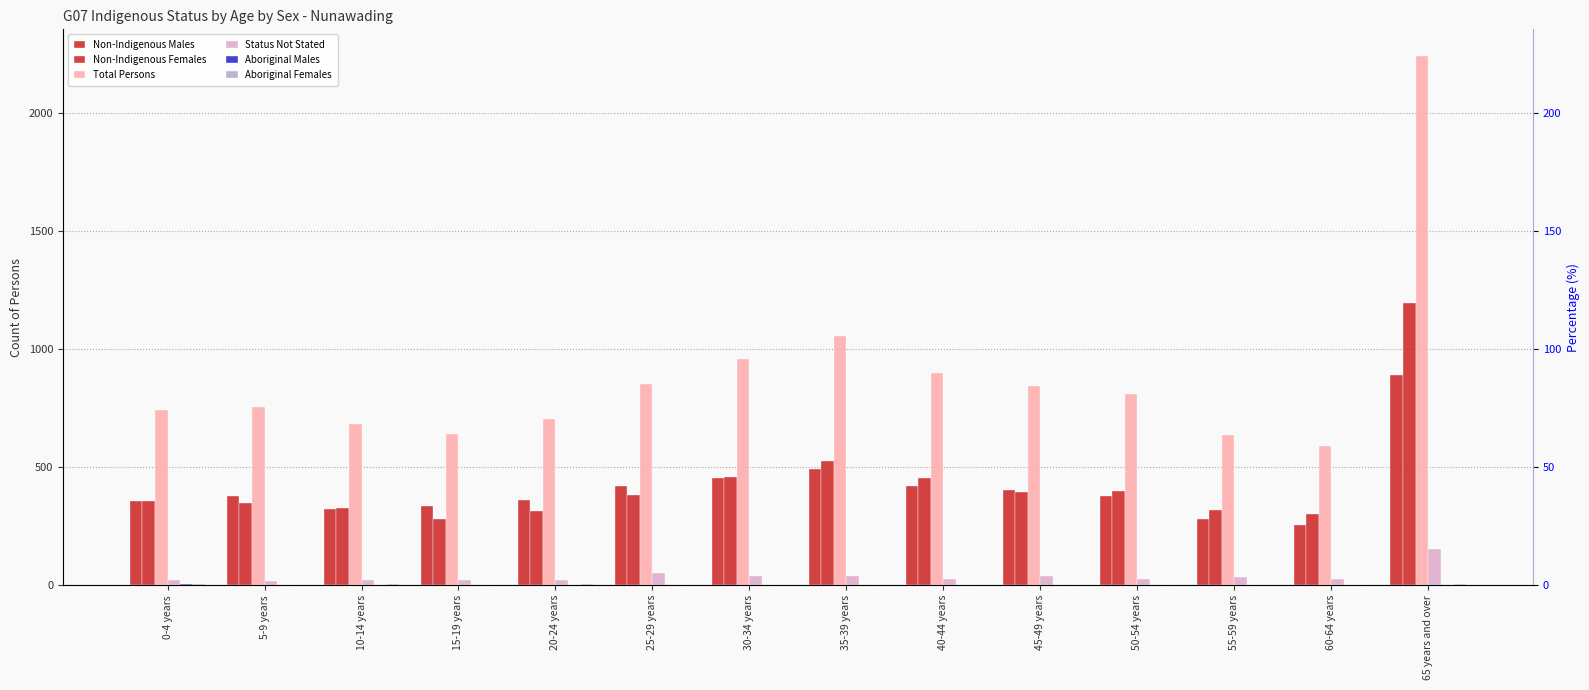

Where does the Non-Indigenous Males series first go above 377?

25-29 years